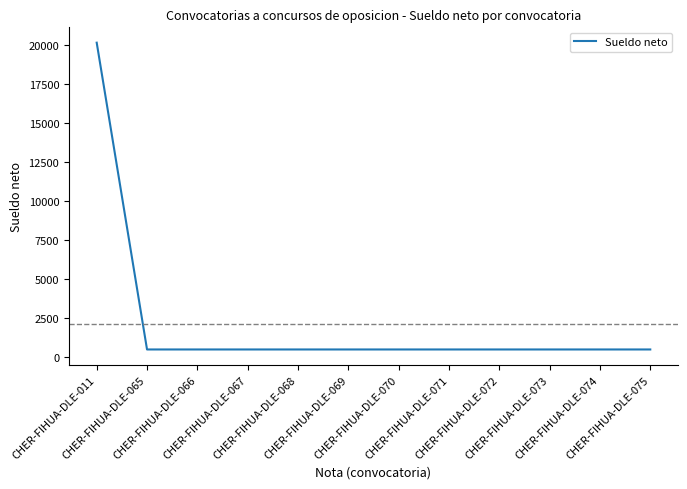

What is the maximum value shown in the chart?

20143